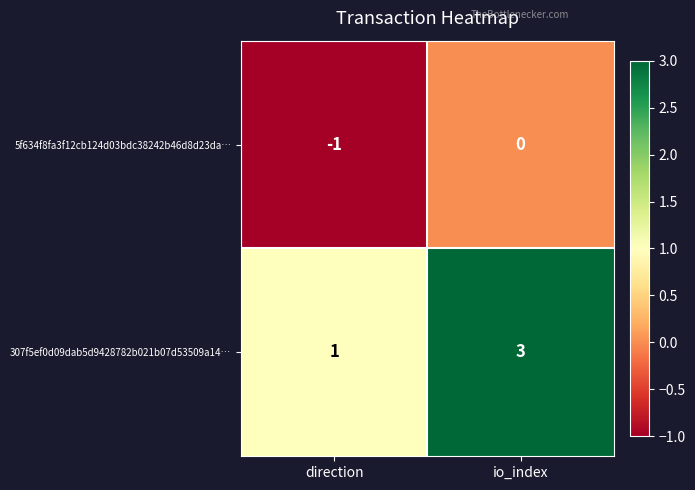

Between direction and io_index, which series saw the biggest shift?

307f5ef0d09dab5d9428782b021b07d53509a14…